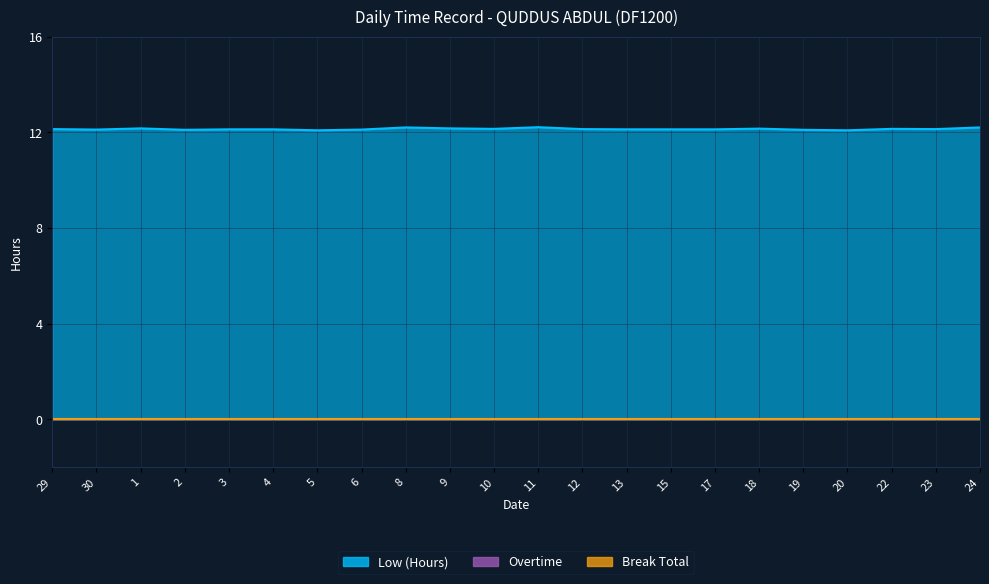

At which category does Low (Hours) reach its first local valley?

30